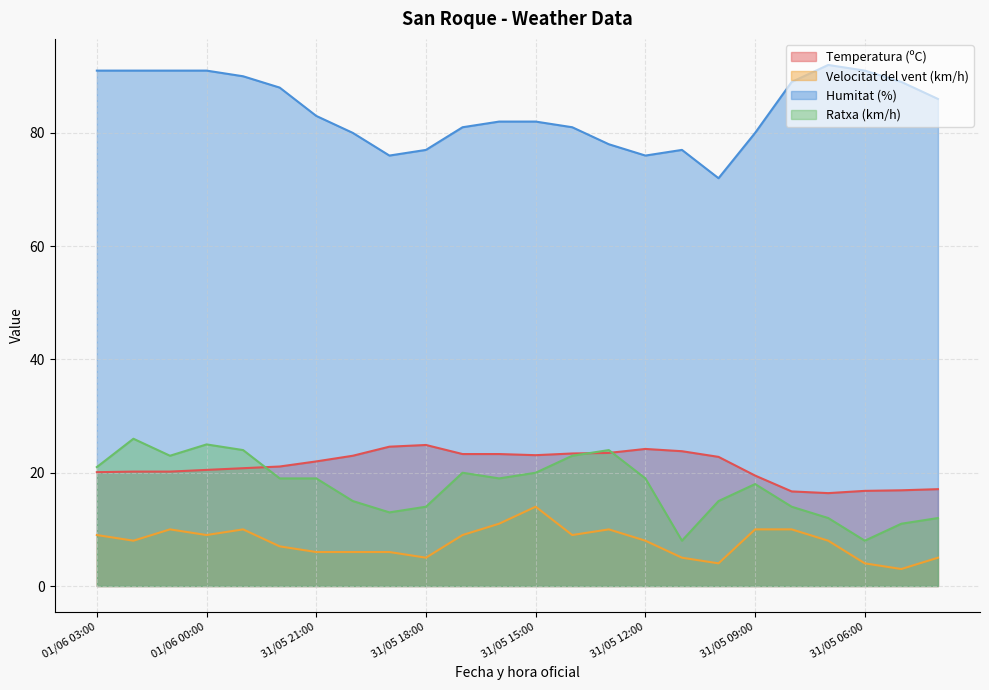

What position from the right is 31/05 12:00?

9